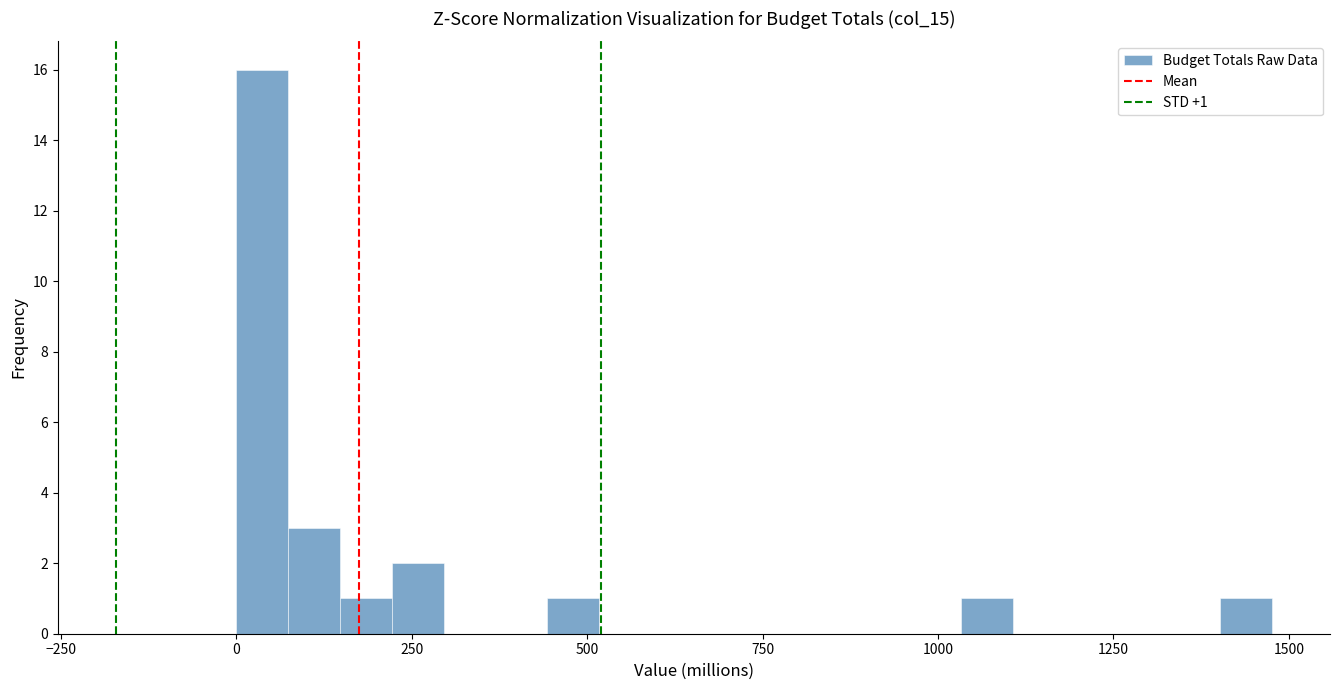

Around what value on the x-axis is the tallest bar? Give the approximate position of its centre, as read against the axis.

50